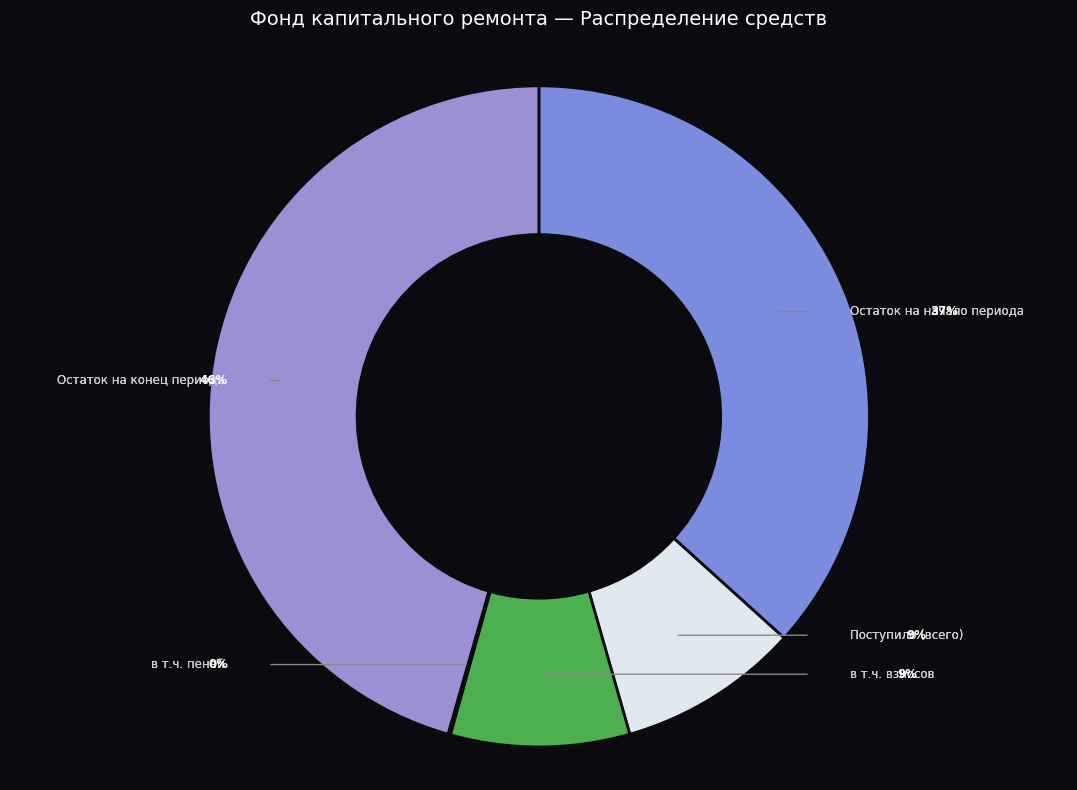

What portion of the pie excludes Поступило (всего)?

91.1%